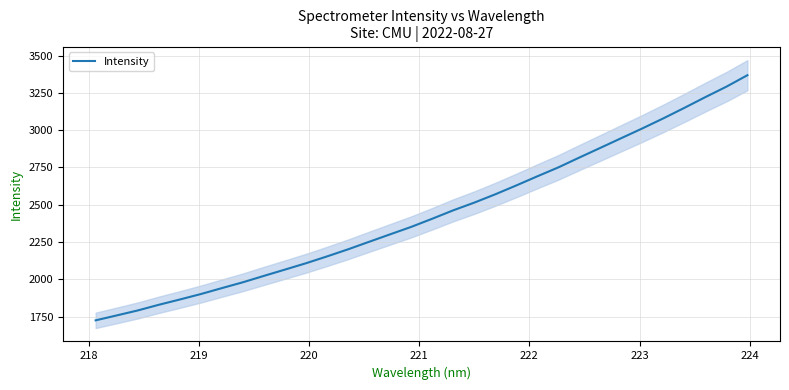

What is the minimum value for Intensity?

1724.6